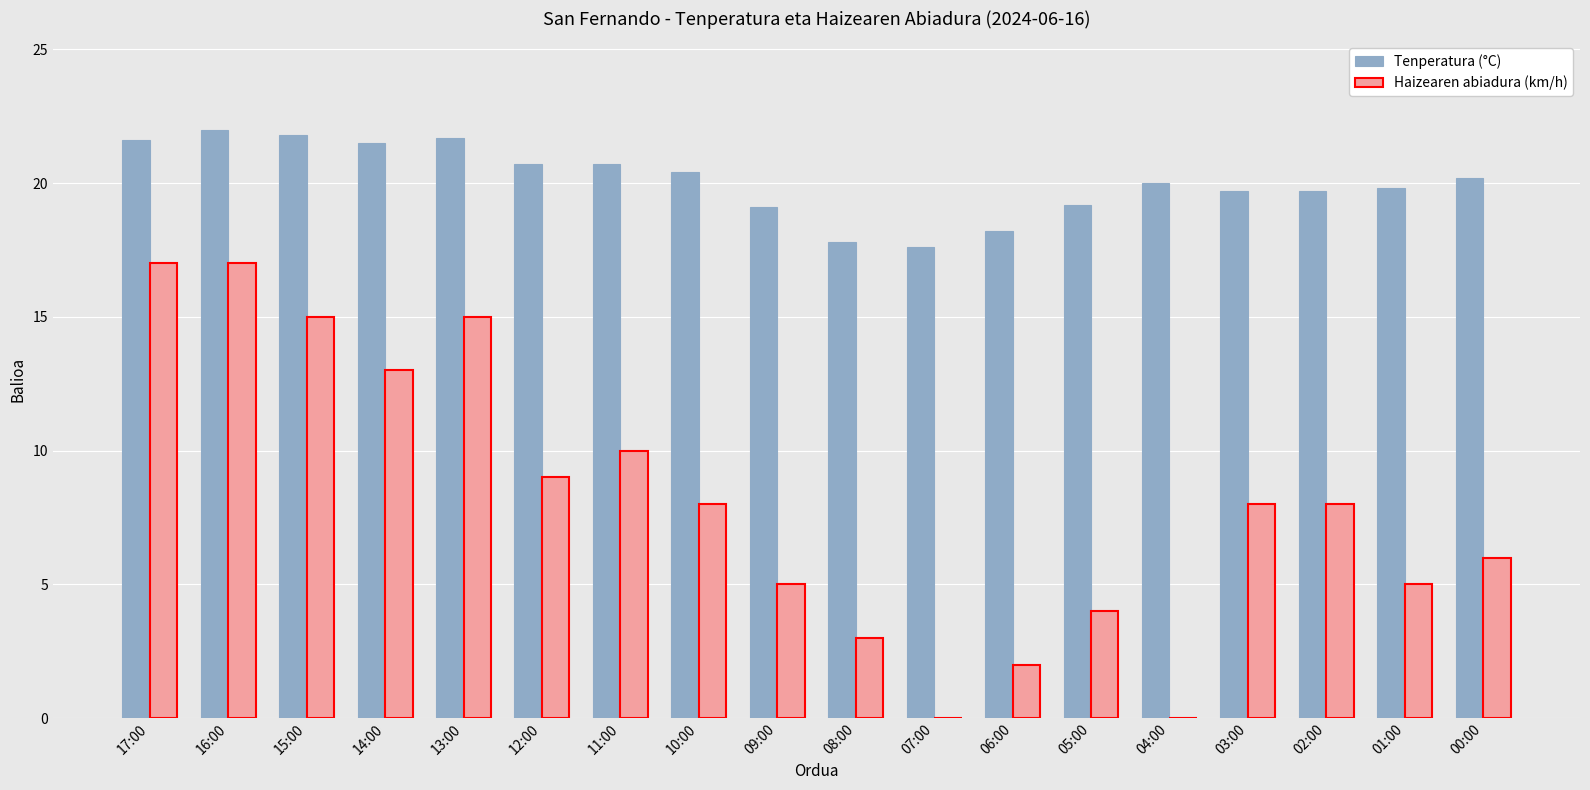

How many data points does each series have?

18